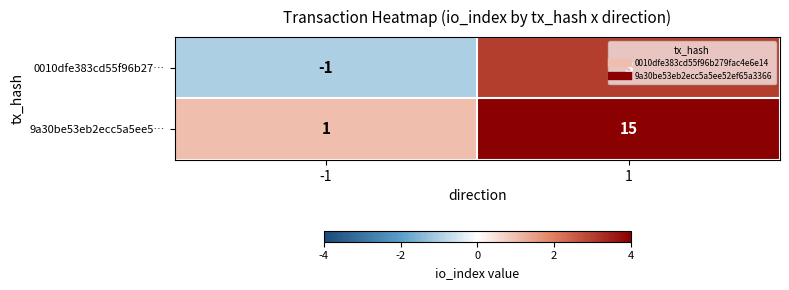

What is the maximum value for 9a30be53eb2ecc5a5ee5…?

15